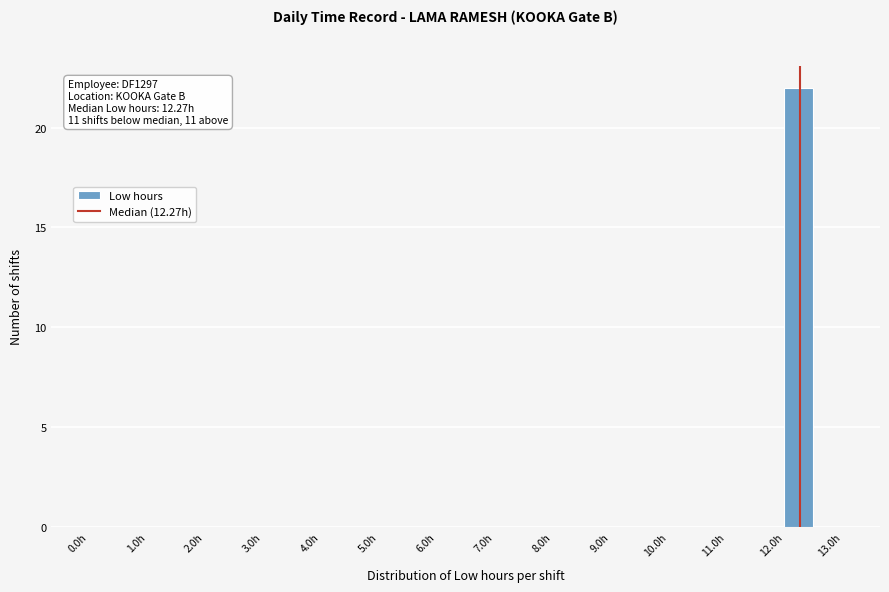

Over which range of the x-axis is the bar tallest?

12.0 to 12.5